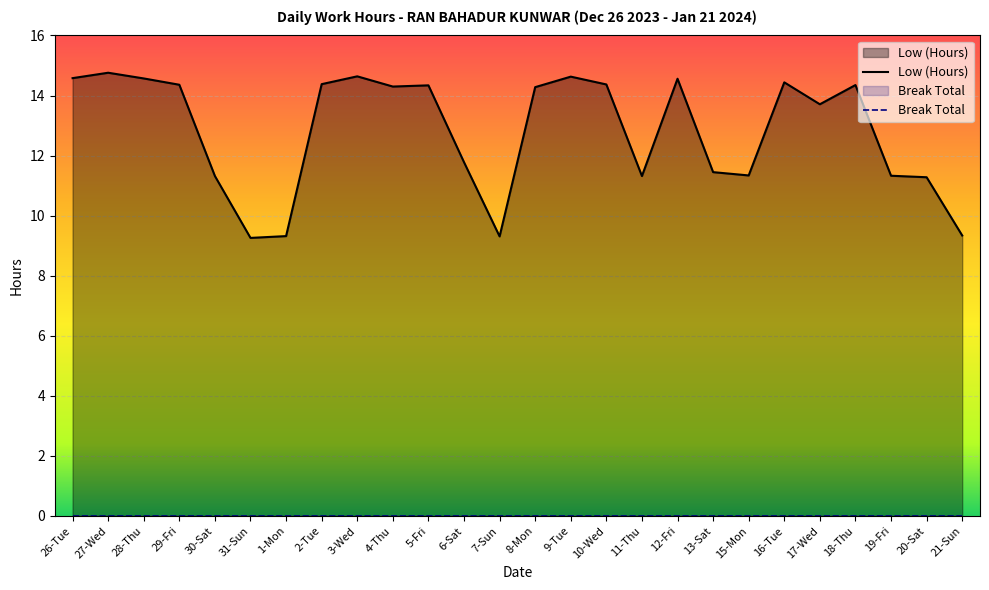

True or false: the data shows 19.9 at 18-Thu.

False